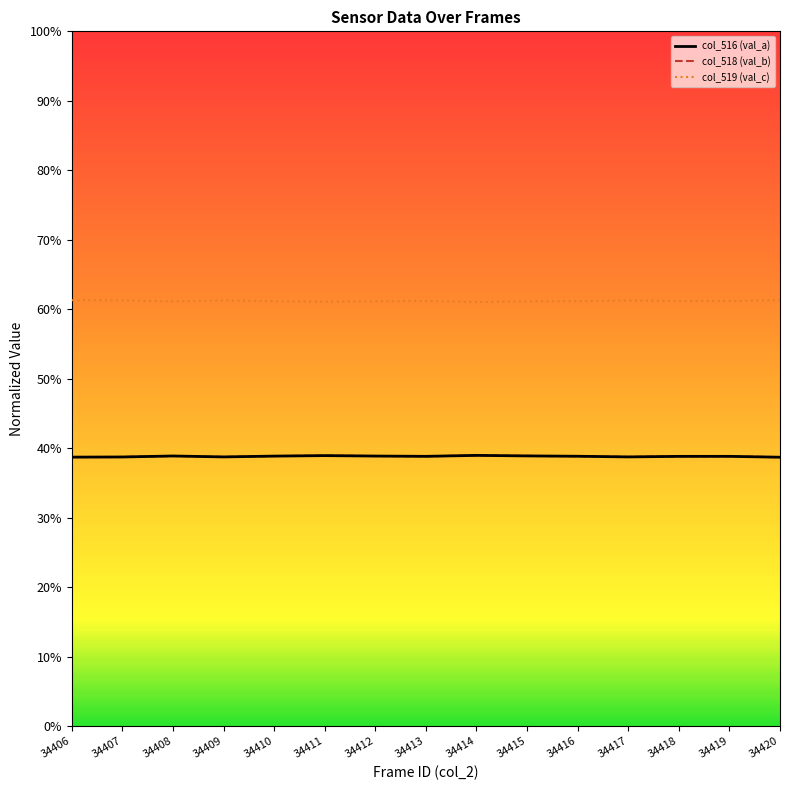

Which series has the largest range (max minus min)?

col_516 (val_a)